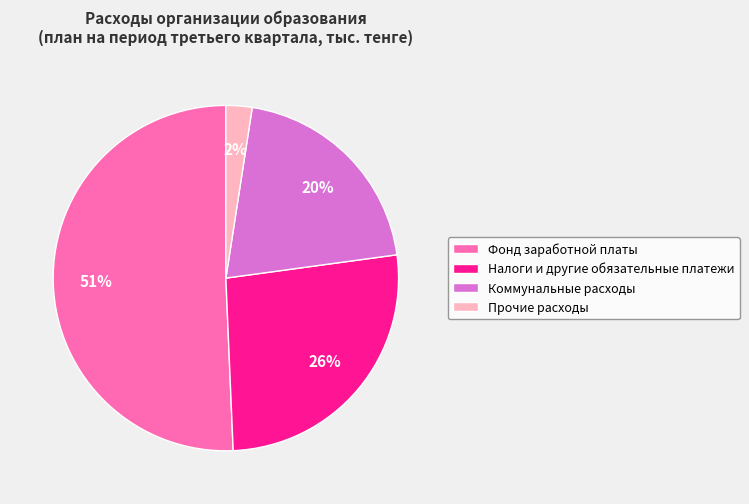

Which has a higher value, Налоги и другие обязательные платежи or Прочие расходы?

Налоги и другие обязательные платежи